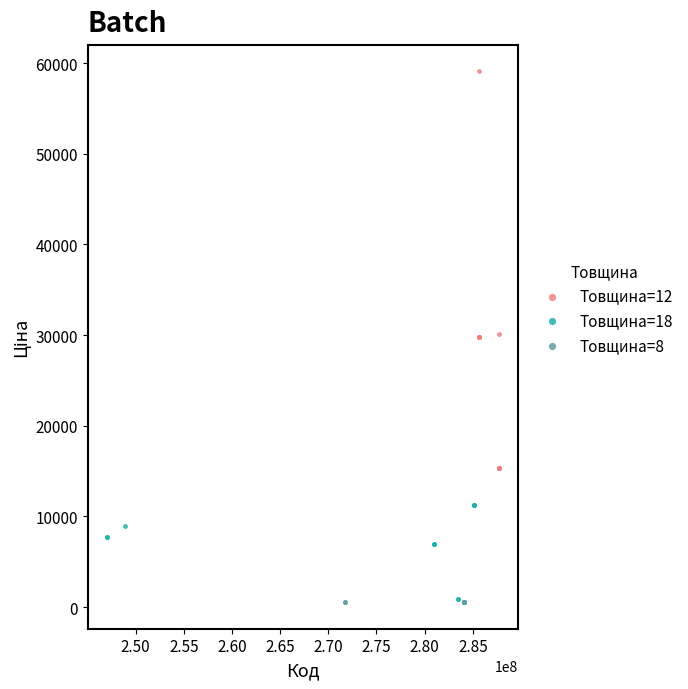

Which series reaches the maximum Y coordinate?

Товщина=12